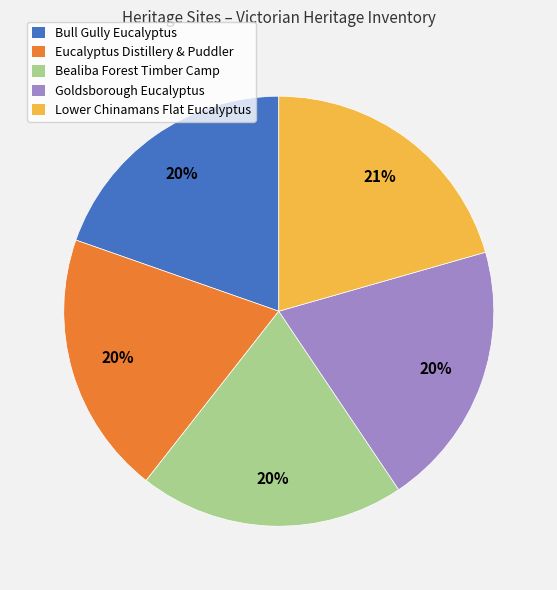

Count the number of slices in the pie.

5